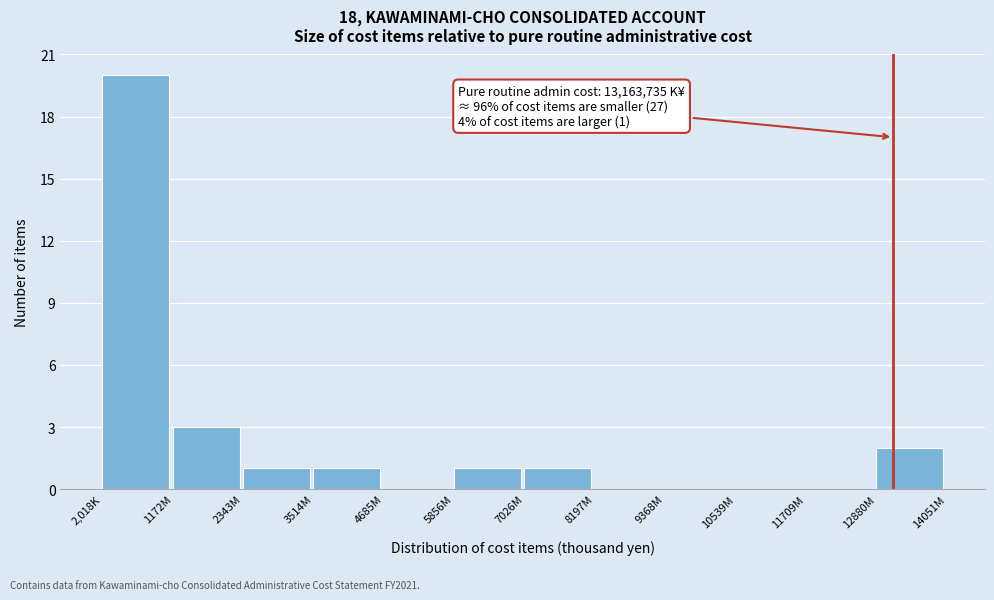

Reading right to left, list all the values displayed in this chart.

12880M=2	11709M=0	10539M=0	9368M=0	8197M=0	7026M=1	5856M=1	4685M=0	3514M=1	2343M=1	1172M=3	2,018K=20